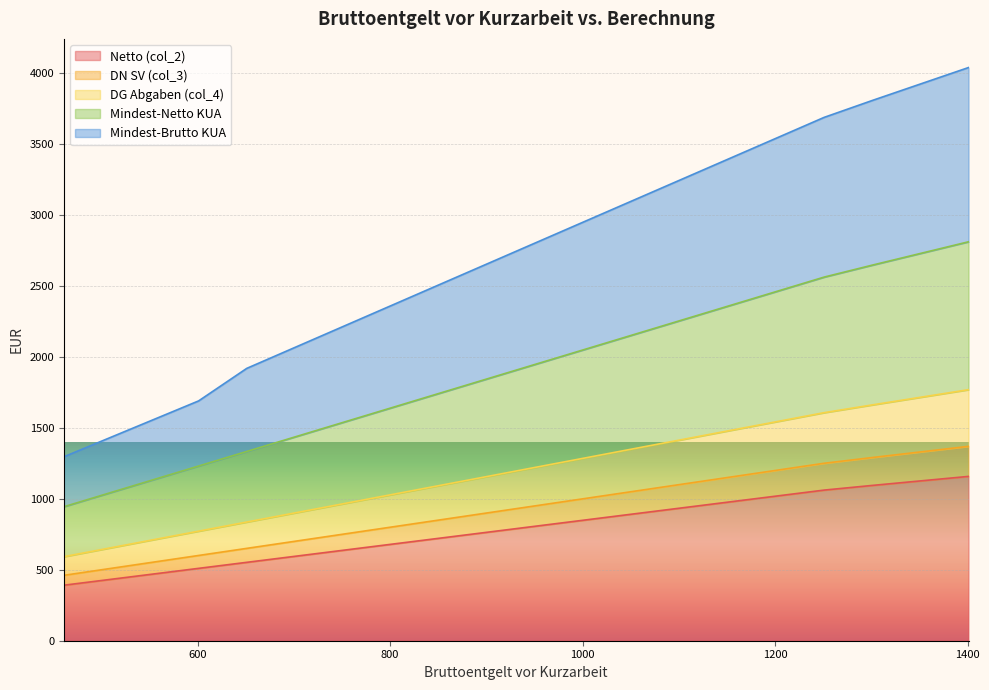

How many lines are shown in the chart?

5